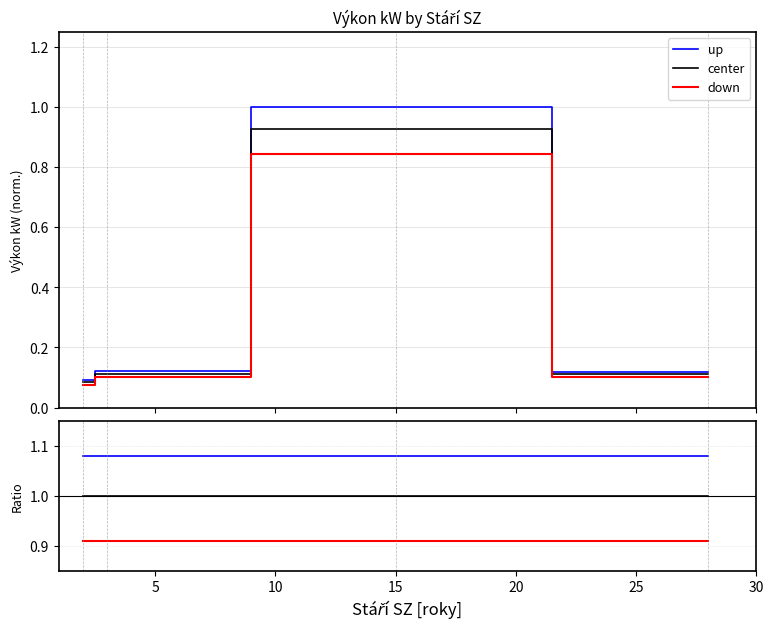

True or false: up and center intersect in this chart.

False